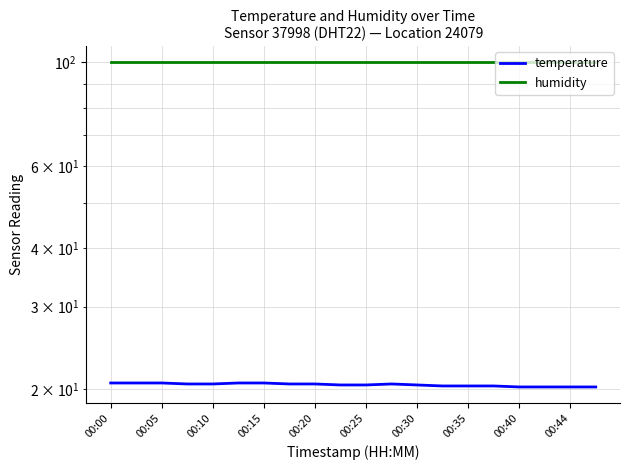

What is the label of the 1st point from the left?

00:00